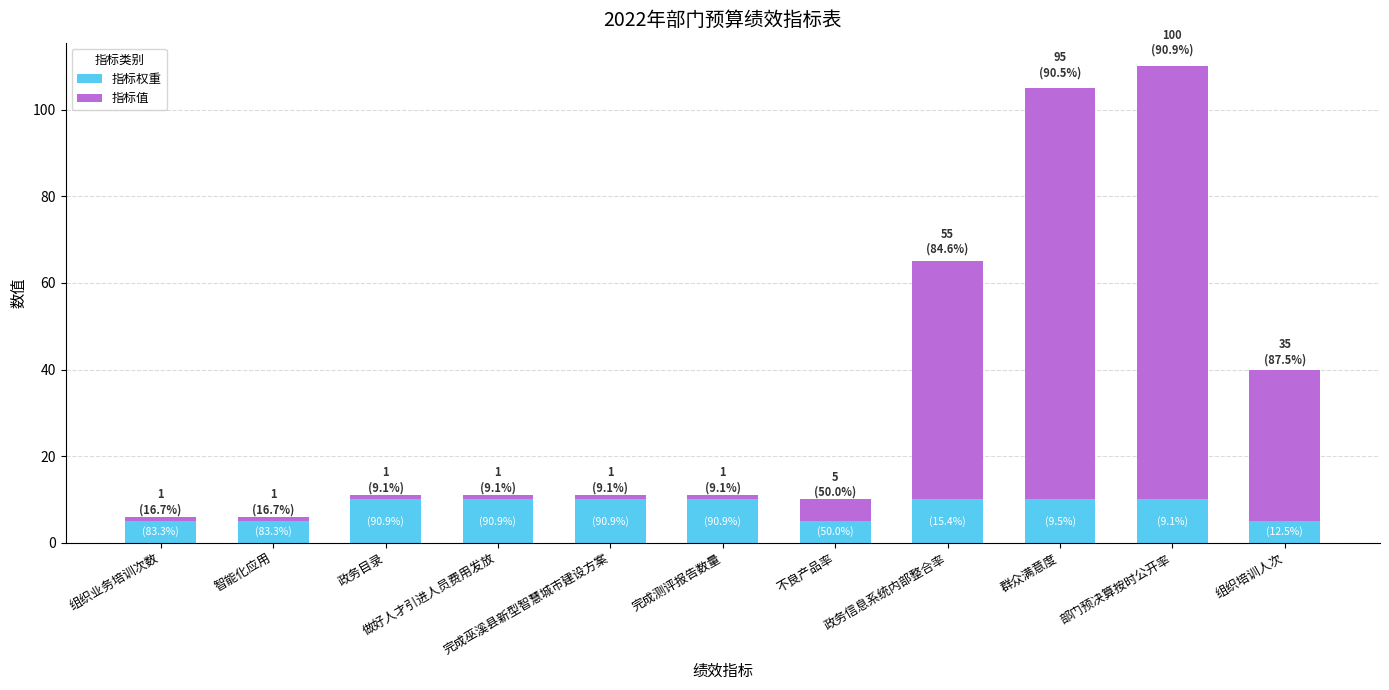

What is the maximum value for 指标权重?

10